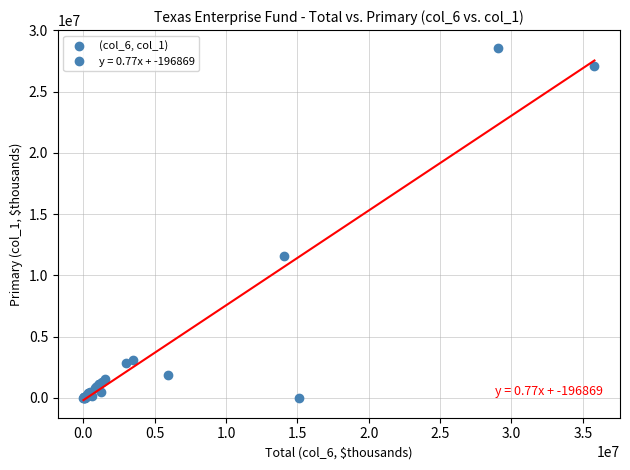

What Y value in the scatter plot is closest to 14296134?

11589578